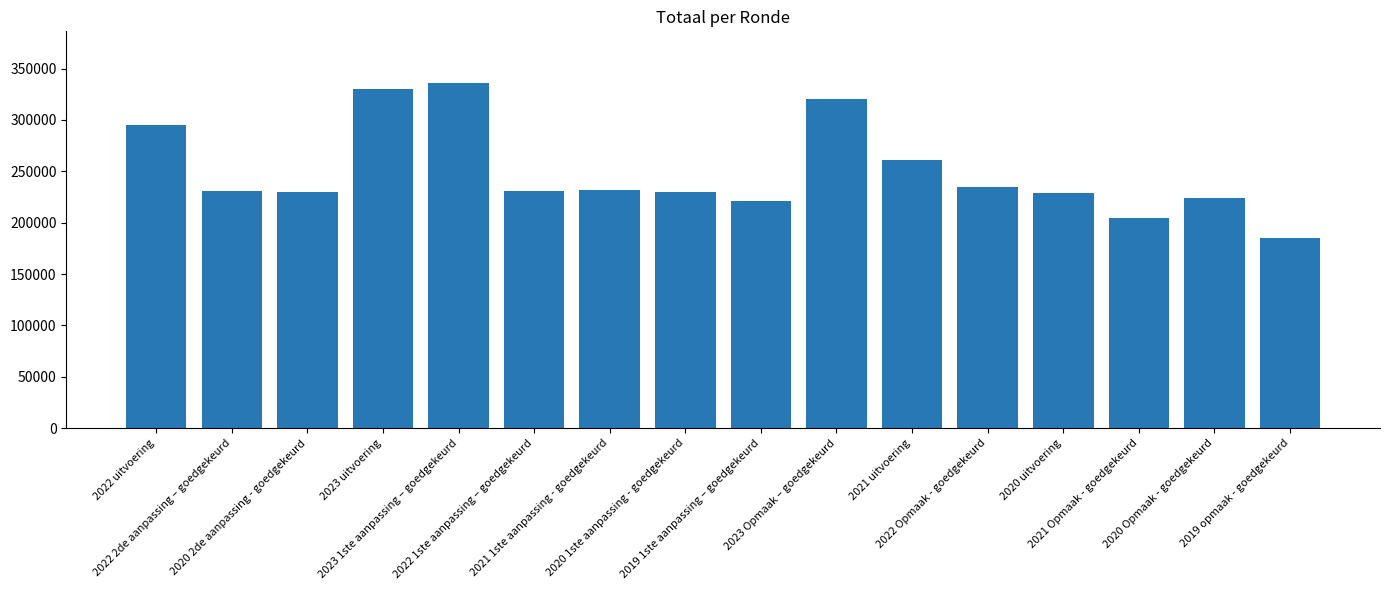

What is the label of the 8th bar from the right?

2019 1ste aanpassing – goedgekeurd